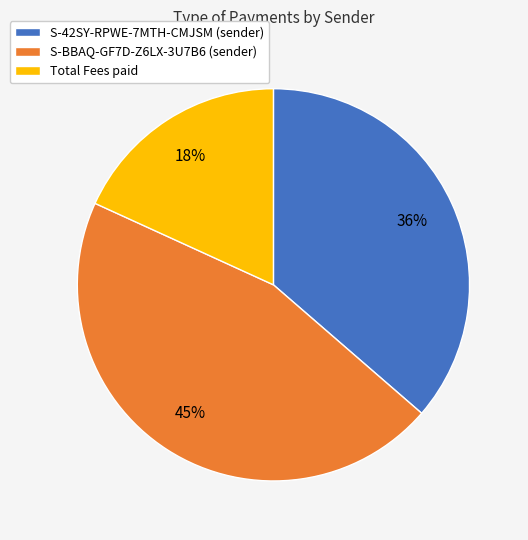

Approximately how many times larger is the value at S-42SY-RPWE-7MTH-CMJSM (sender) compared to S-BBAQ-GF7D-Z6LX-3U7B6 (sender)?

0.8